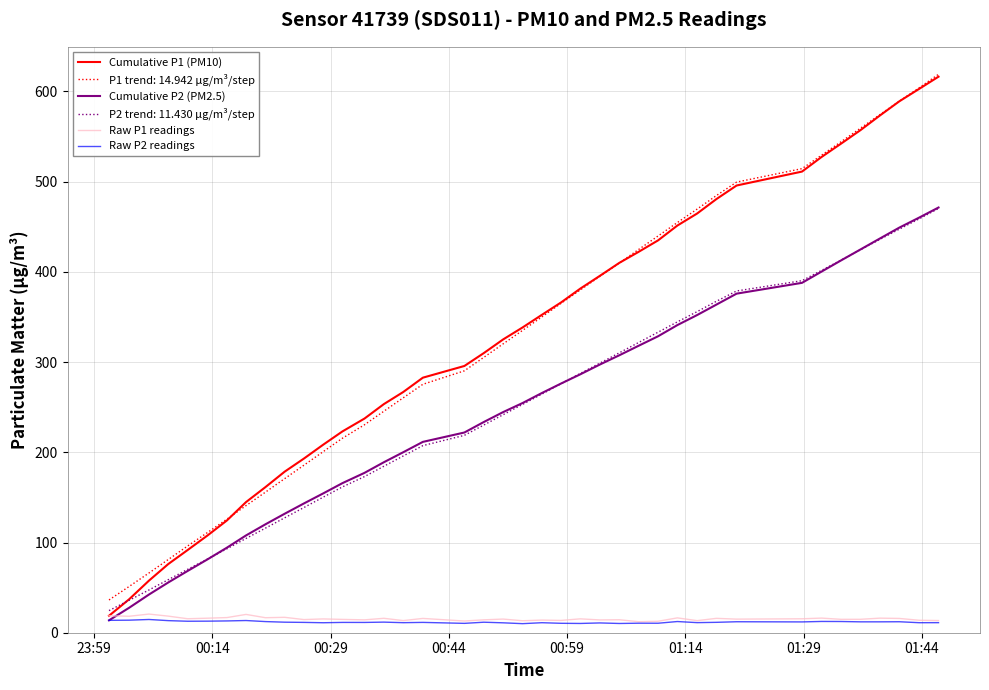

Does the chart display data point markers on the line(s)?

No